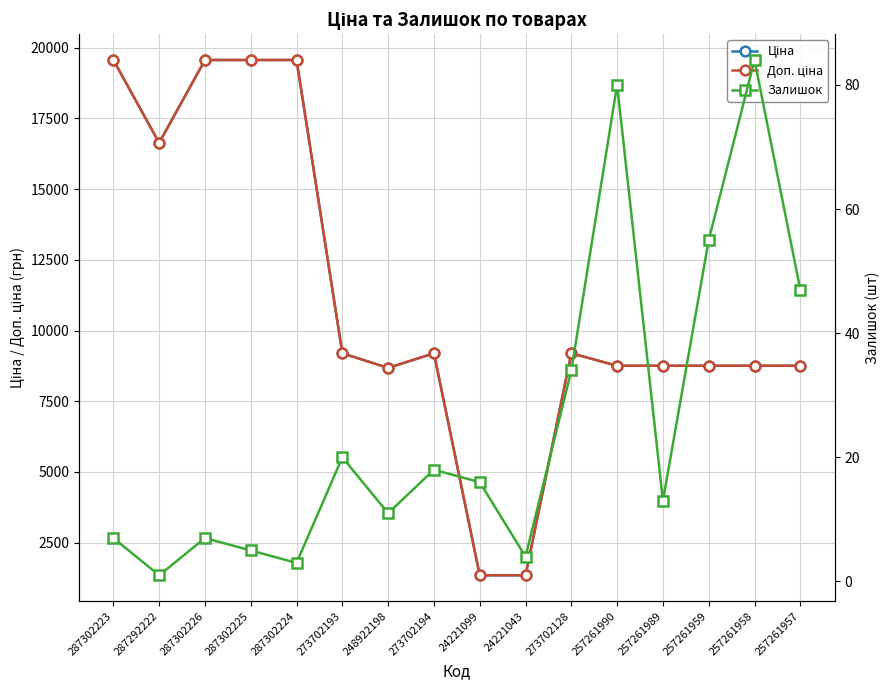

At how many categories does at least one series exceed 11436?

5